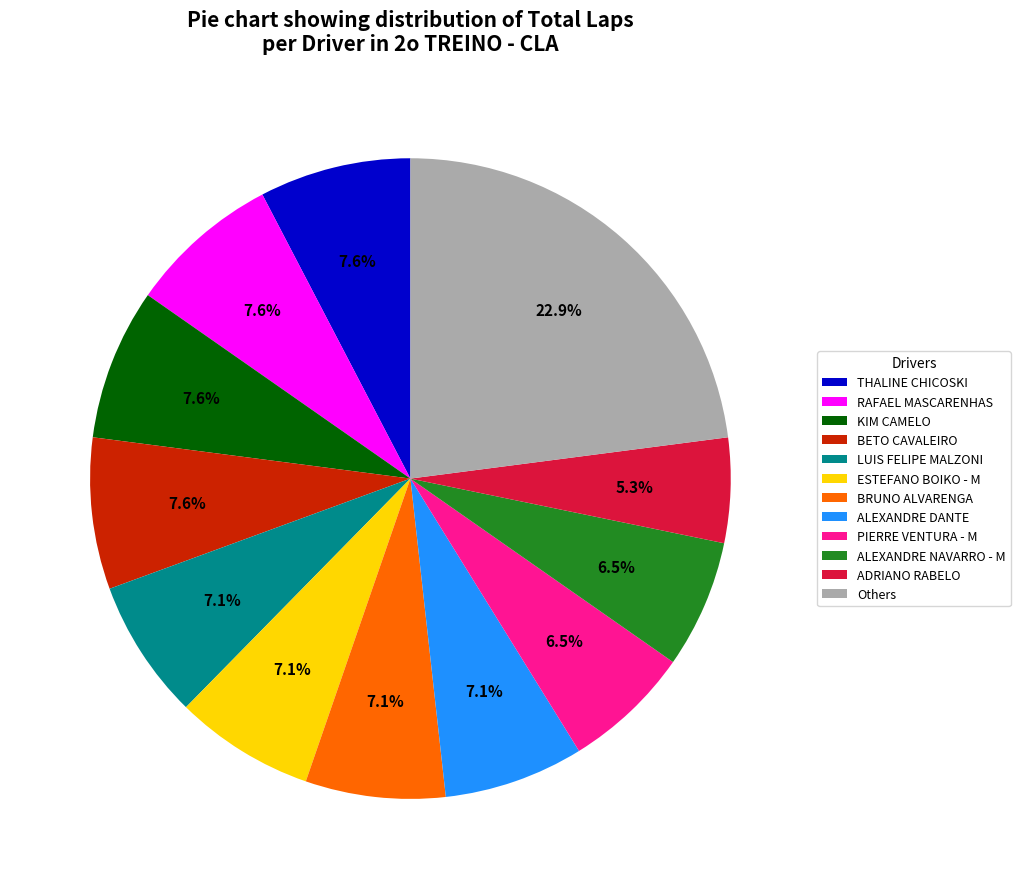

Between BETO CAVALEIRO and ADRIANO RABELO, which is larger?

BETO CAVALEIRO